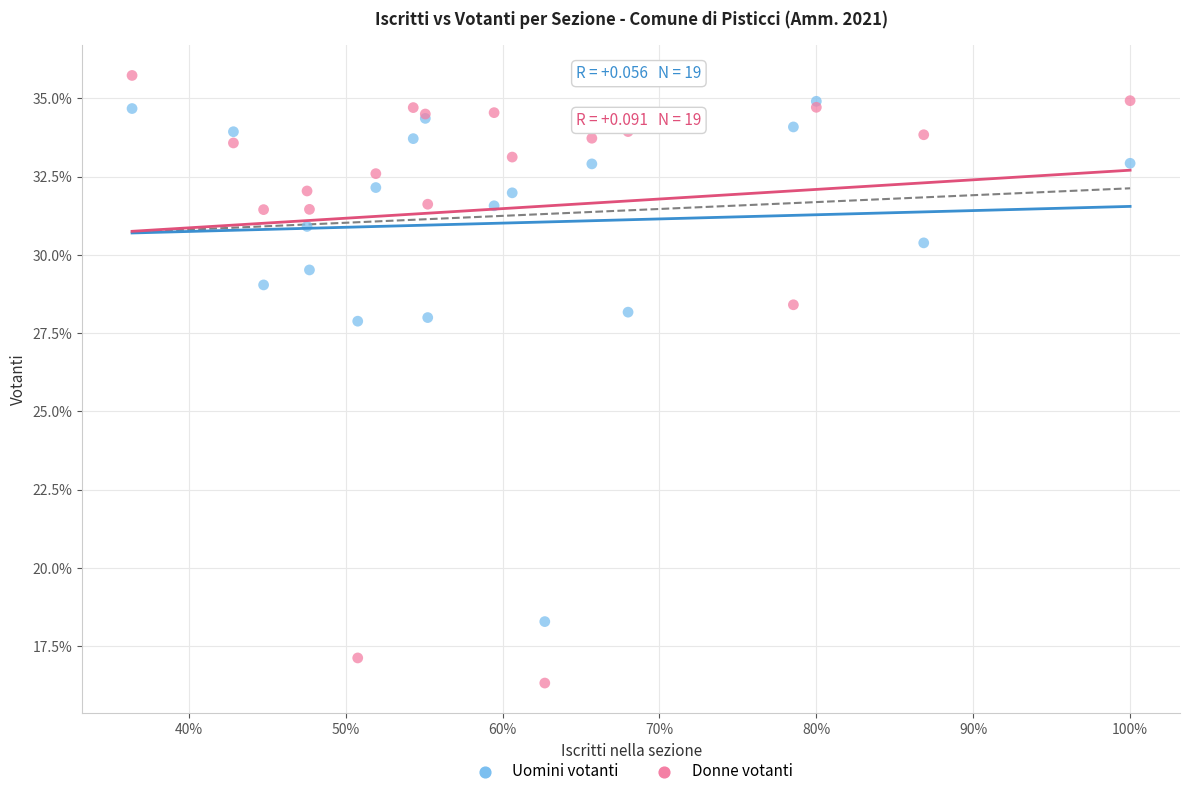

What are all the series names shown in the legend?

Uomini votanti, Donne votanti